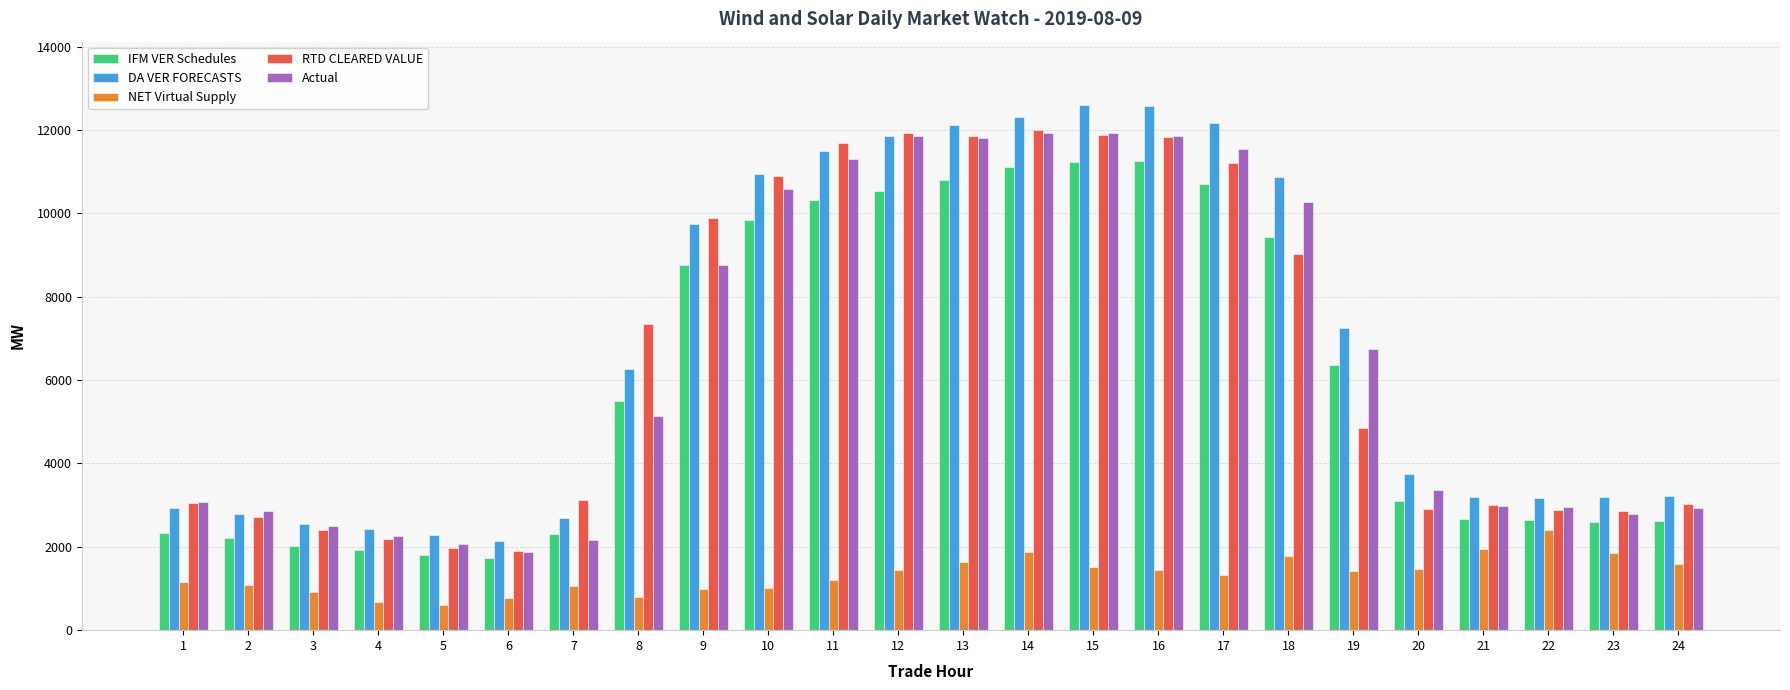

What is the lowest value of the NET Virtual Supply series?

615.9